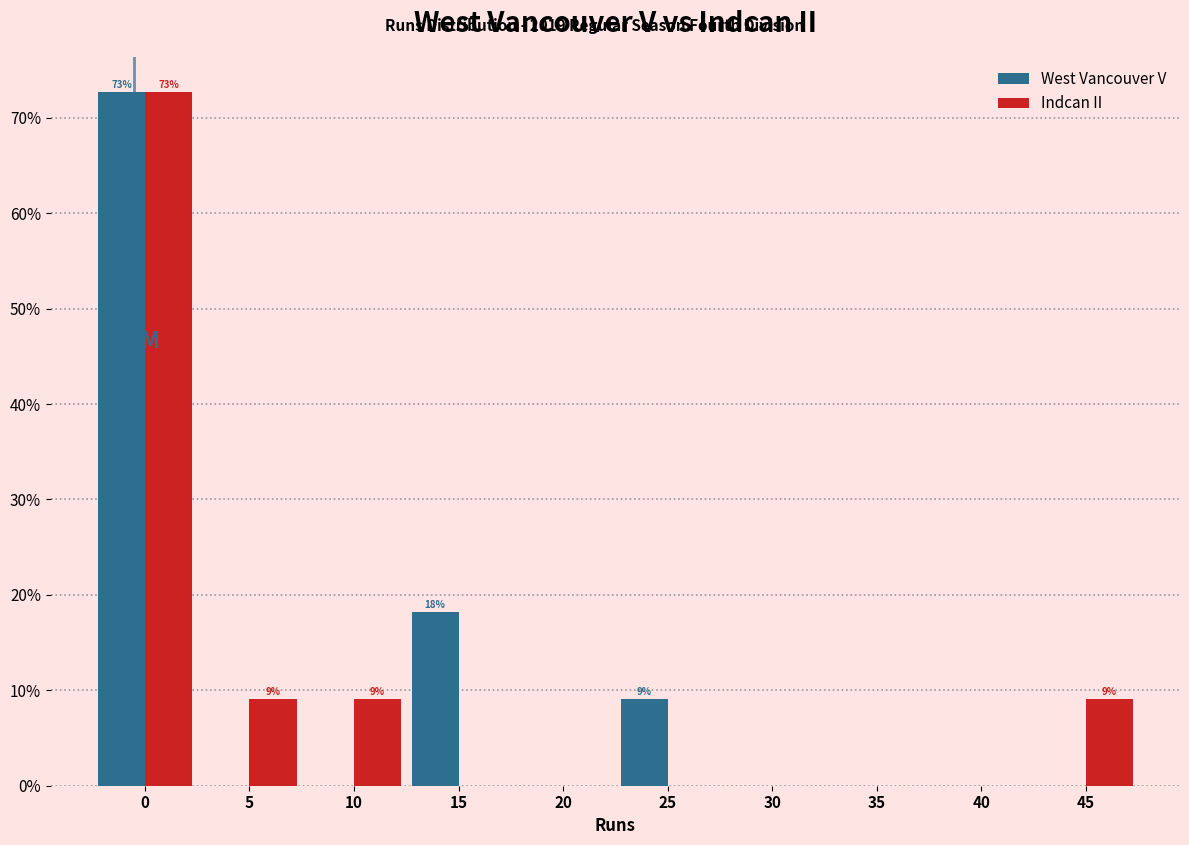

What are all the series names shown in the legend?

West Vancouver V, Indcan II